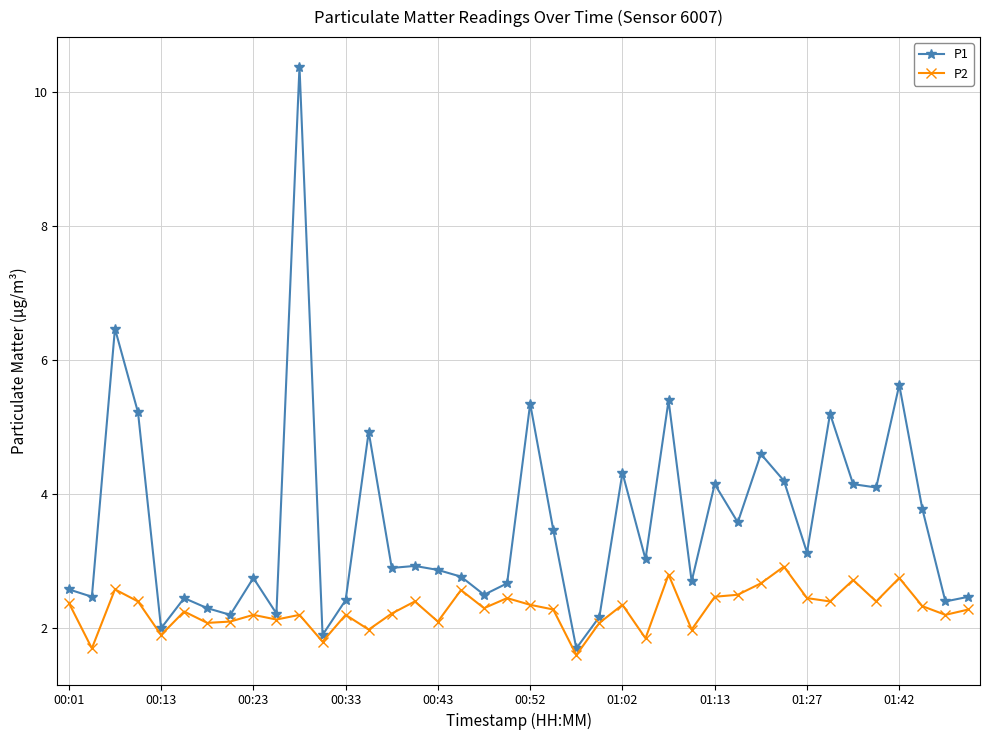

What is the average value of the P2 series?

2.3